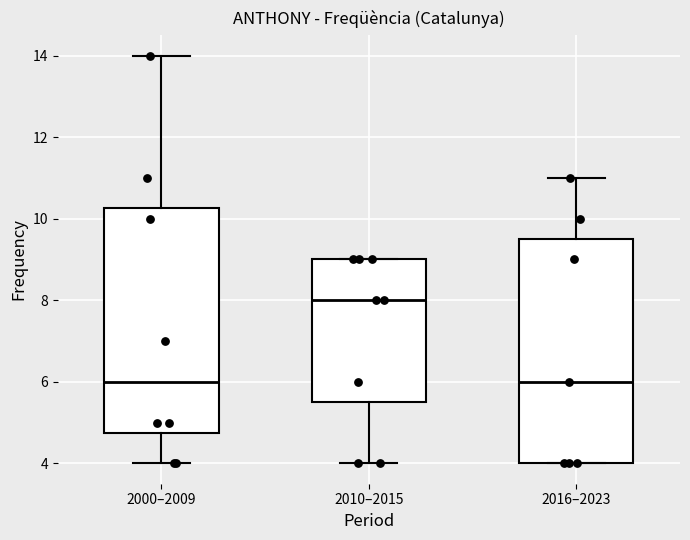

Reading left to right, transcribe this box plot: for each box, give where its median line is, the range the box spans, and where its two whiskers end, as read against the y-axis. The values are not printed on the chart, so give them approximately, as read against the axis.

2000–2009: median 6.0, box 4.8 to 10.2, whiskers 4.0 to 14.0
2010–2015: median 8.0, box 5.6 to 9.0, whiskers 4.0 to 9.0
2016–2023: median 6.0, box 4.0 to 9.6, whiskers 4.0 to 11.0